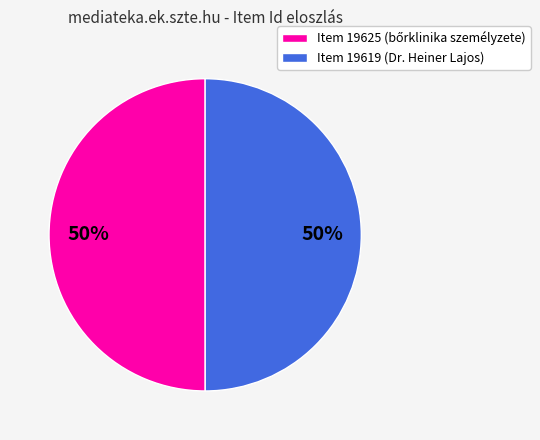

What percentage is the Item 19619 (Dr. Heiner Lajos) slice, to the nearest percent?

50%